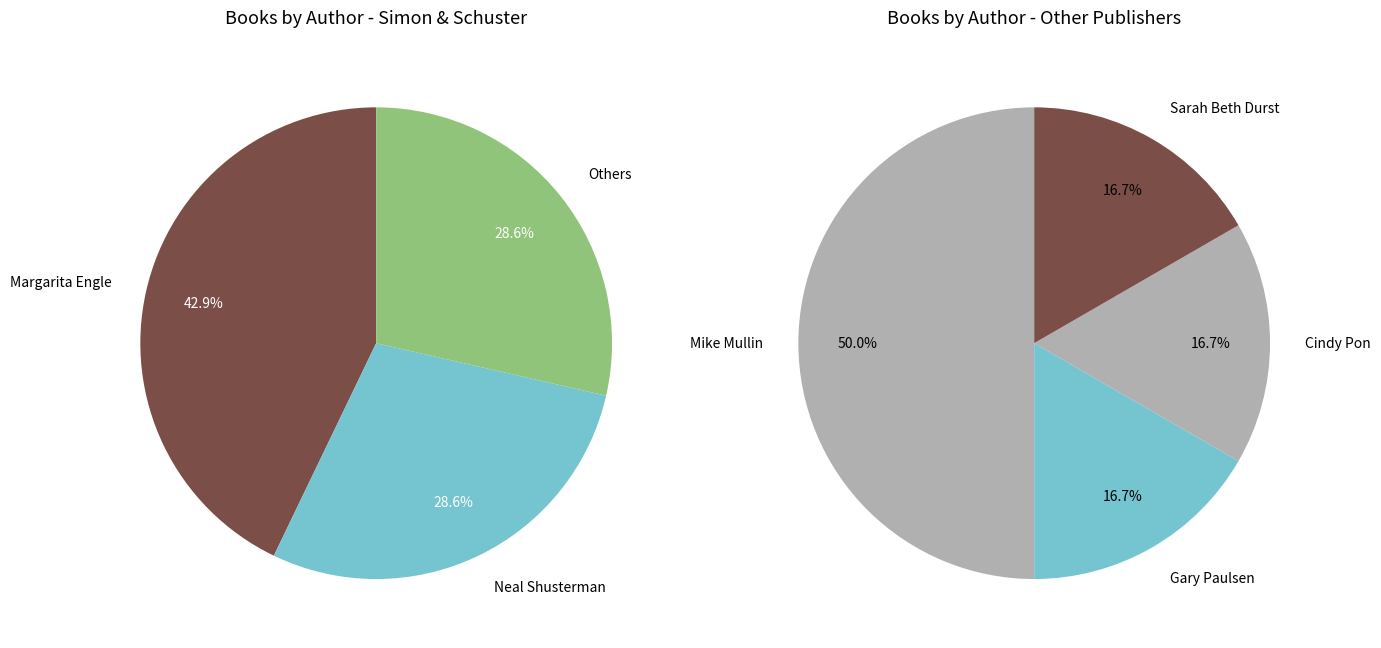

Rank the categories by value from highest to lowest.

Margarita Engle, Mike Mullin, Neal Shusterman, Cindy Pon, Gary Paulsen, Sarah Beth Durst